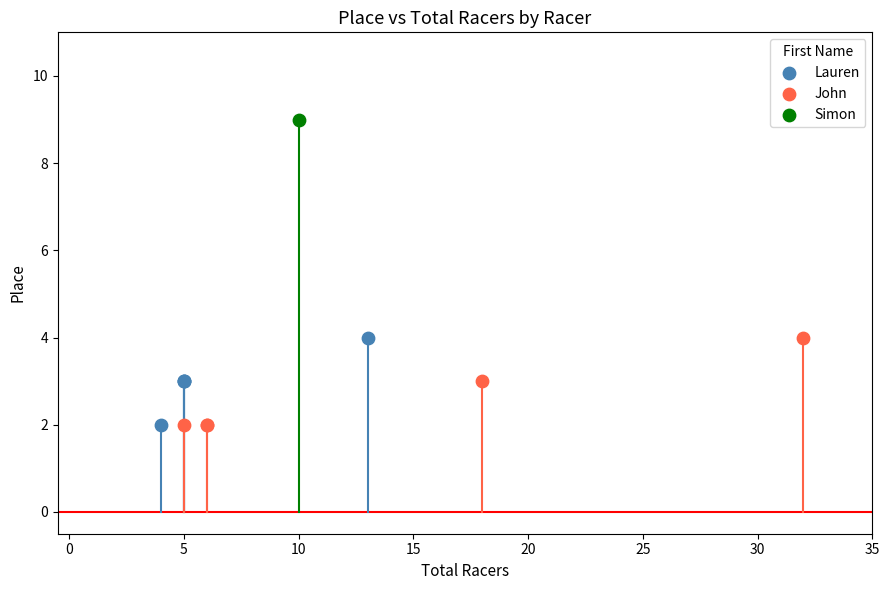

What are all the series names shown in the legend?

Lauren, John, Simon